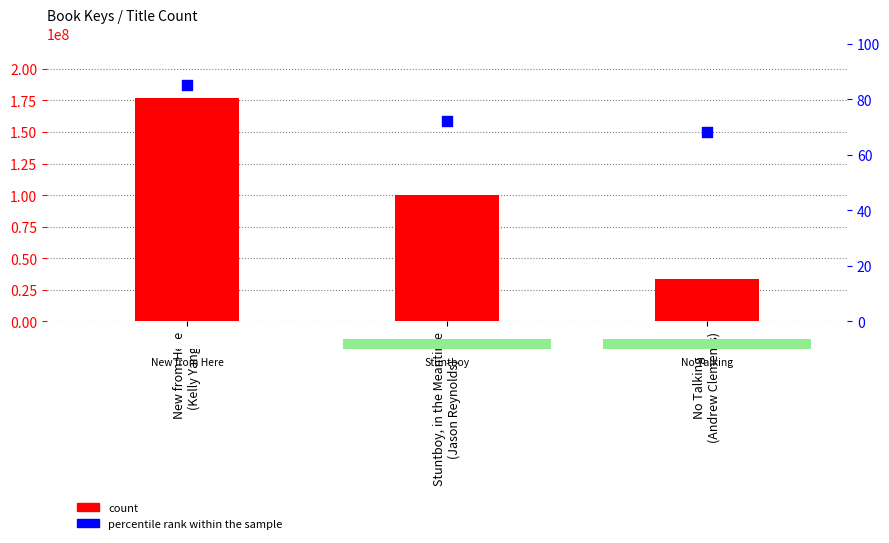

Which series reaches the maximum Y coordinate?

count